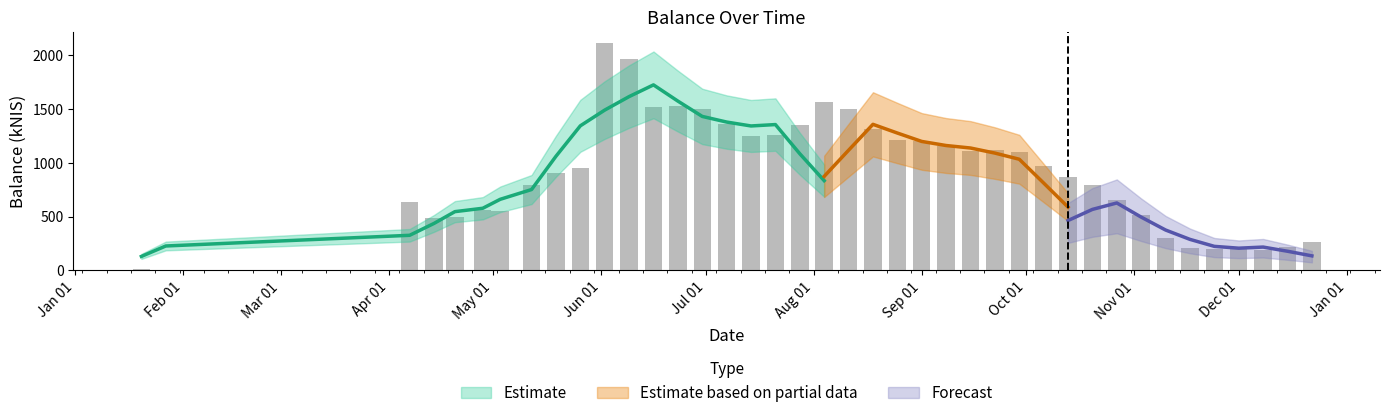

Are the bars horizontal?

No